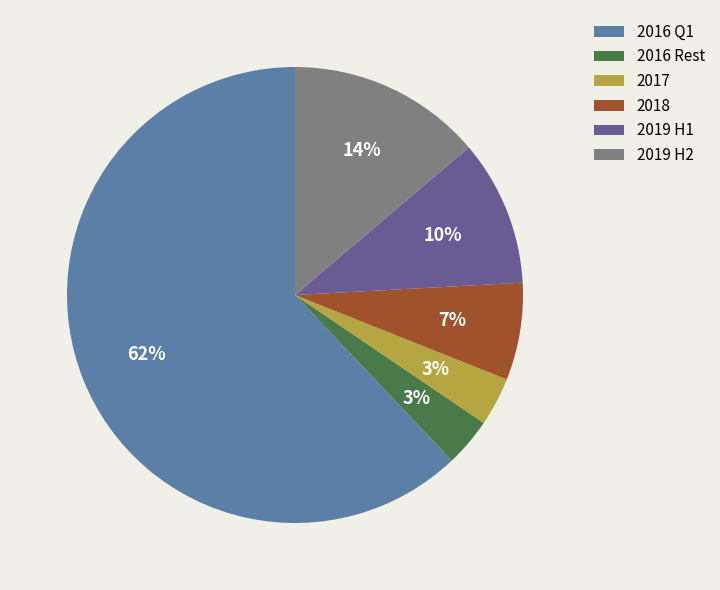

Which slice is the largest?

2016 Q1